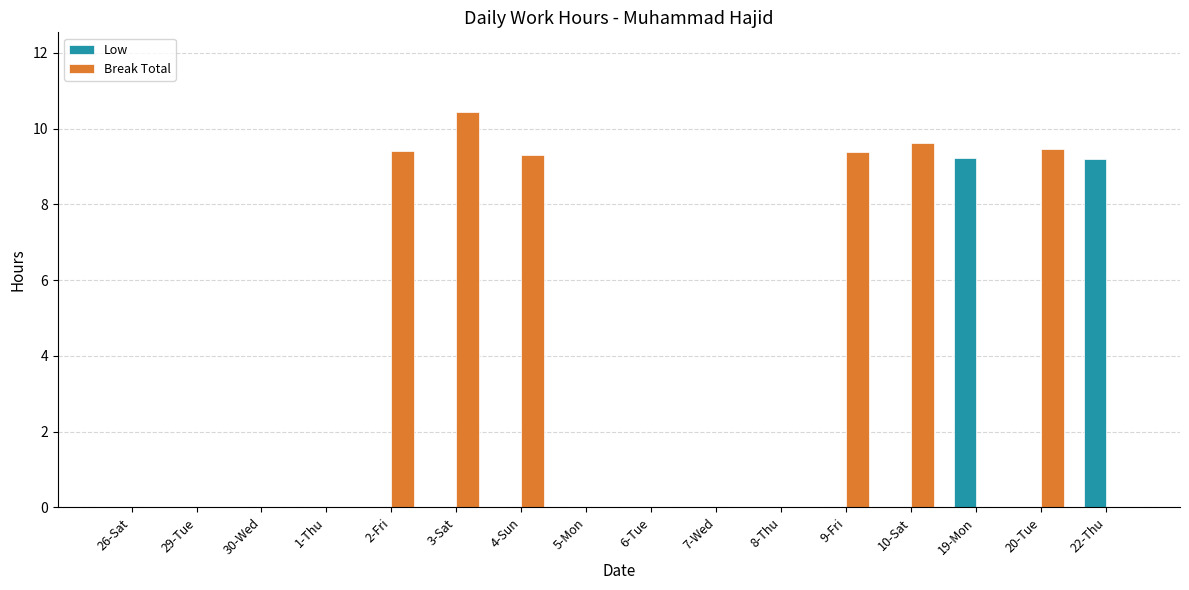

Is it true that Break Total equals 3.7 at 30-Wed?

False